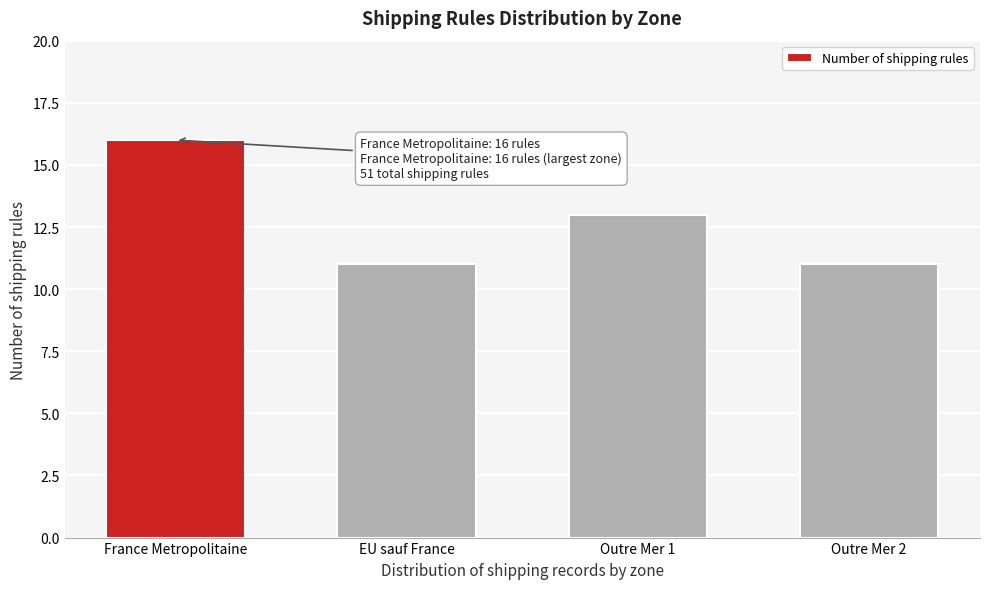

Reading left to right, extract all data points from this chart.

16	11	13	11